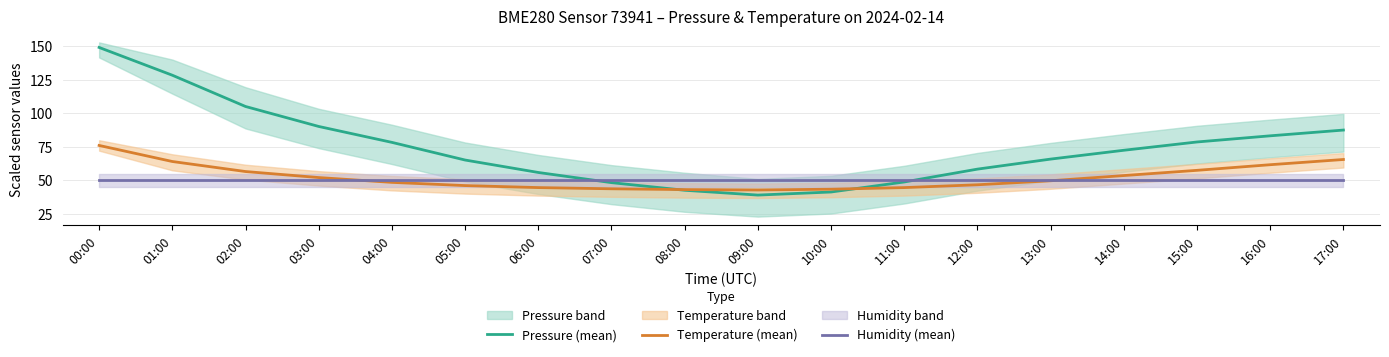

Where does the Temperature (mean) series first go above 49?

00:00